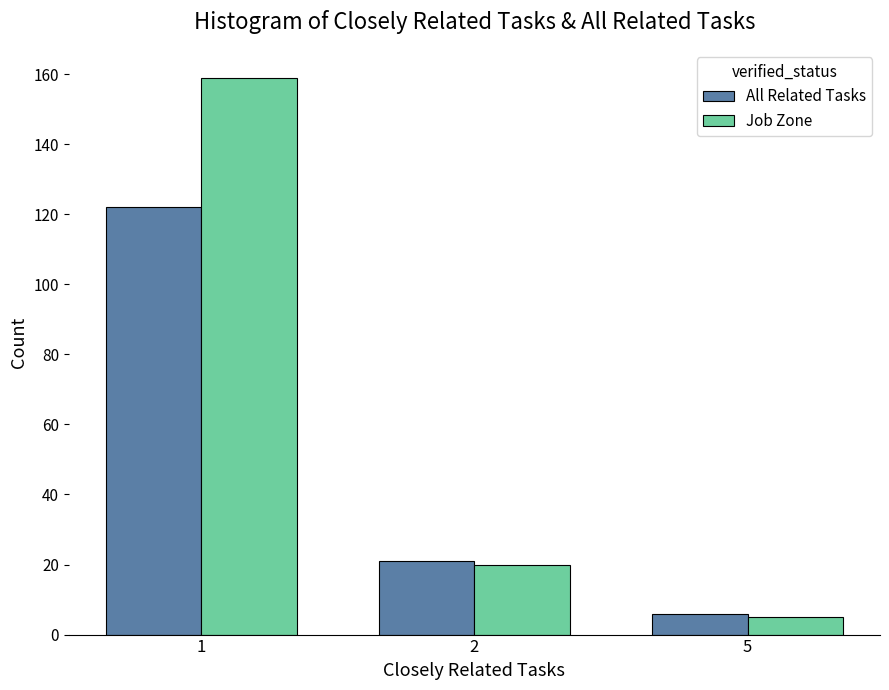

Count the number of categories in the chart.

3